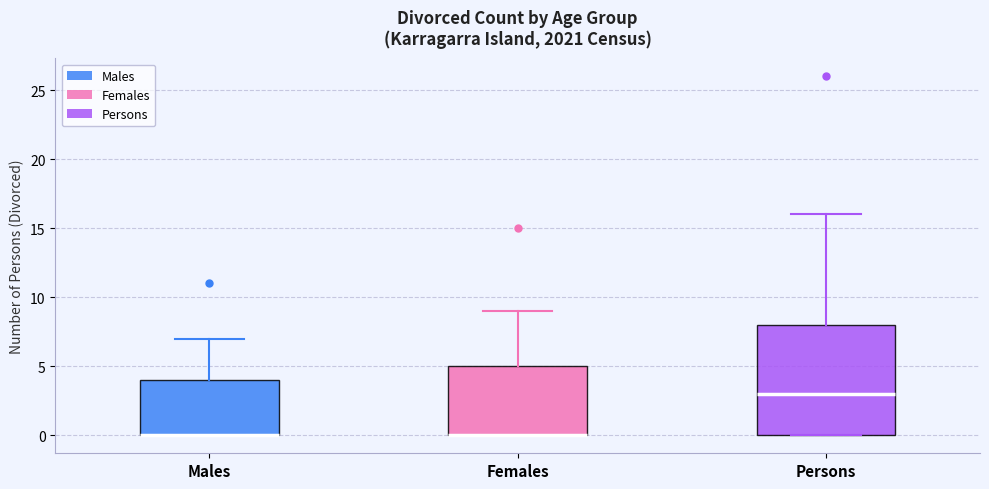

Which box is the tallest, from its lower edge to its upper edge?

Persons